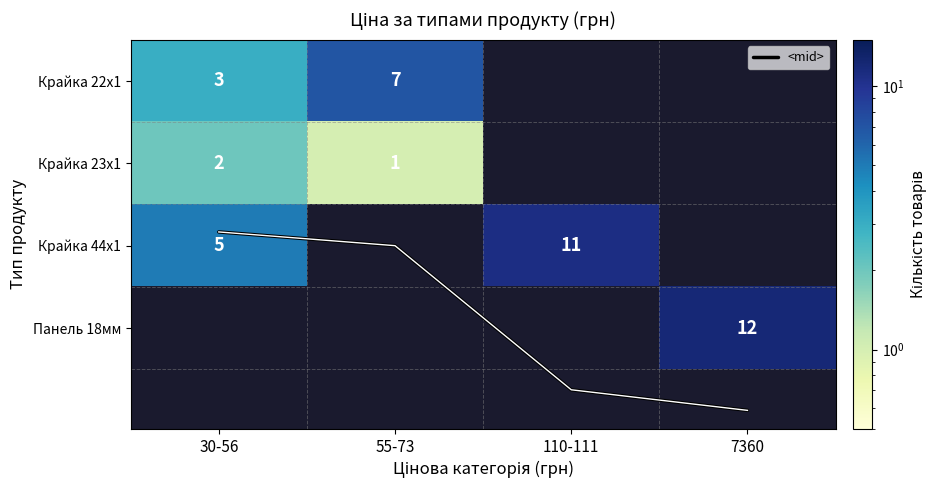

What is the difference between the Крайка 22x1 values at 55-73 and 30-56?

4.0